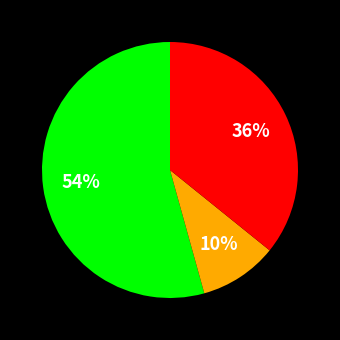

Count the number of slices in the pie.

3